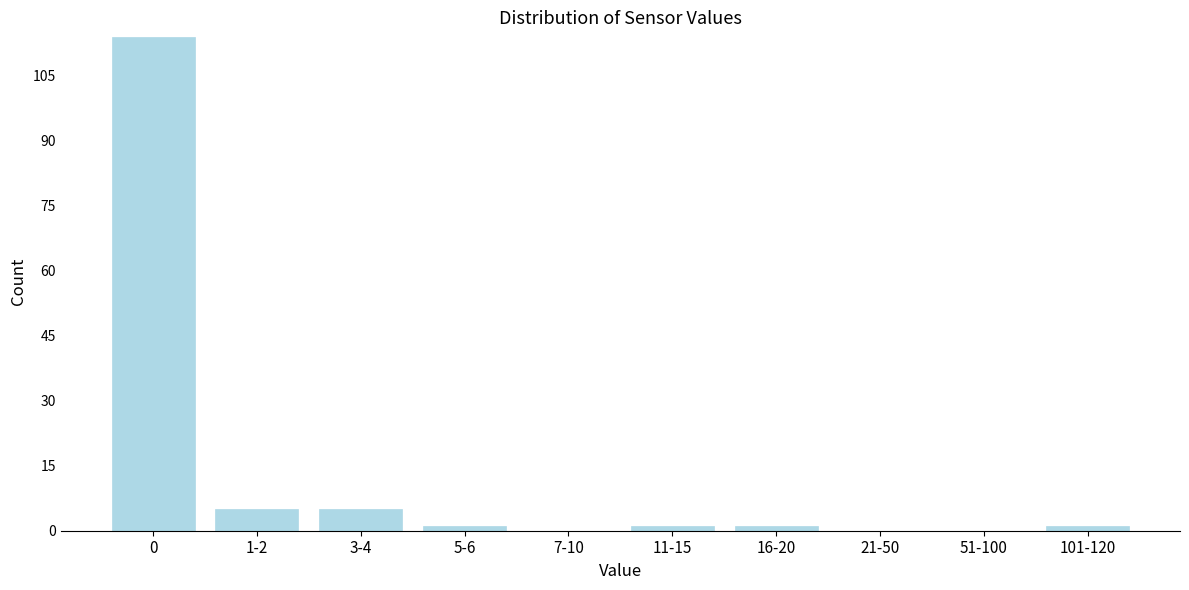

Reading left to right, transcribe all the data shown in this chart.

0=114	1-2=5	3-4=5	5-6=1	7-10=0	11-15=1	16-20=1	21-50=0	51-100=0	101-120=1